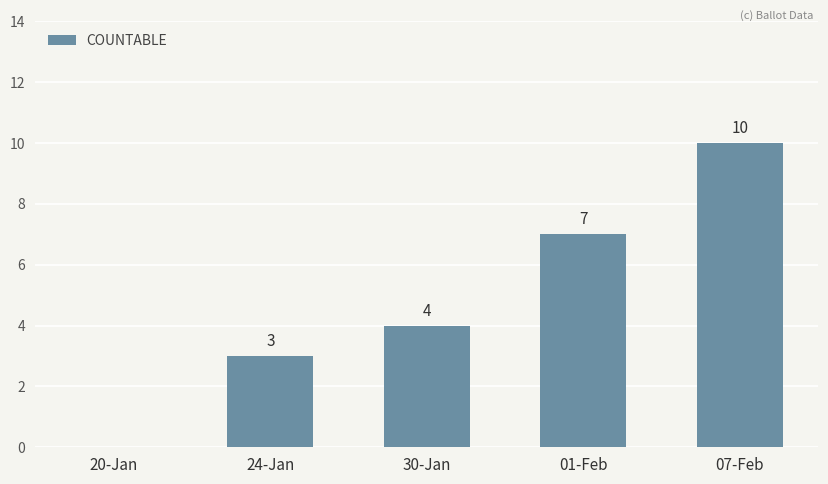

At which label is the value closest to 5?

30-Jan